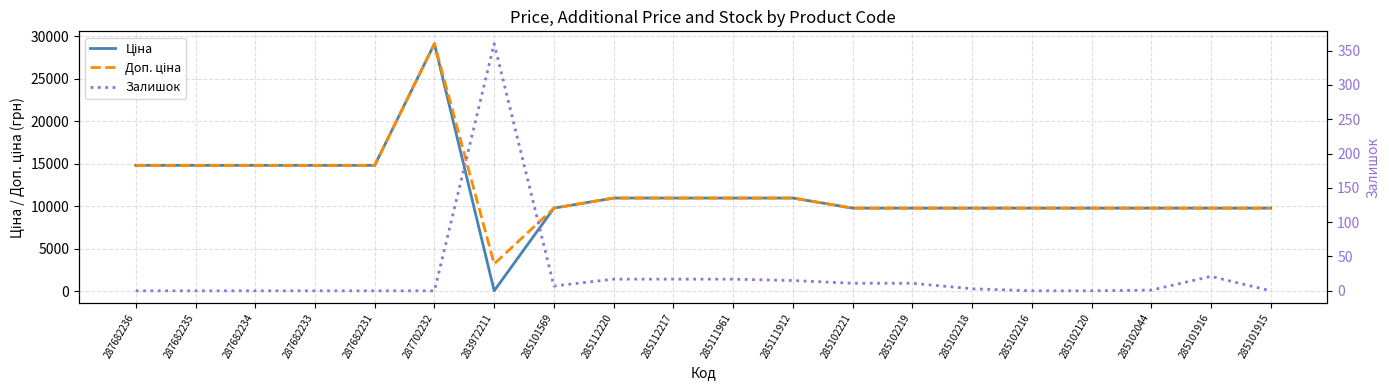

How many interior local valleys does the Залишок series have?

1